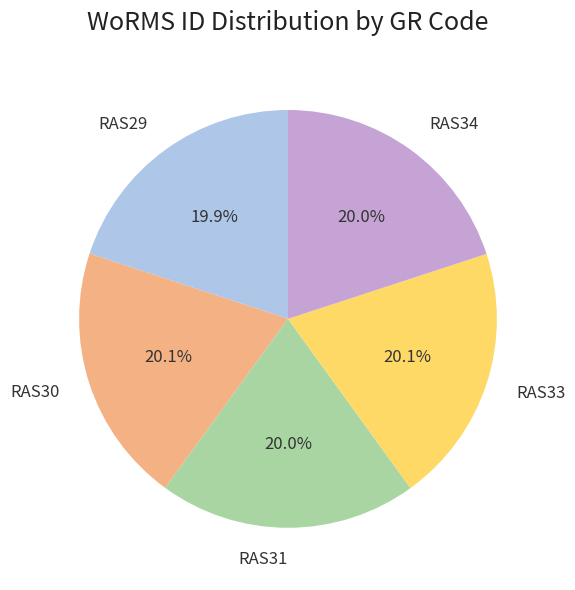

How many slices are in this pie chart?

5